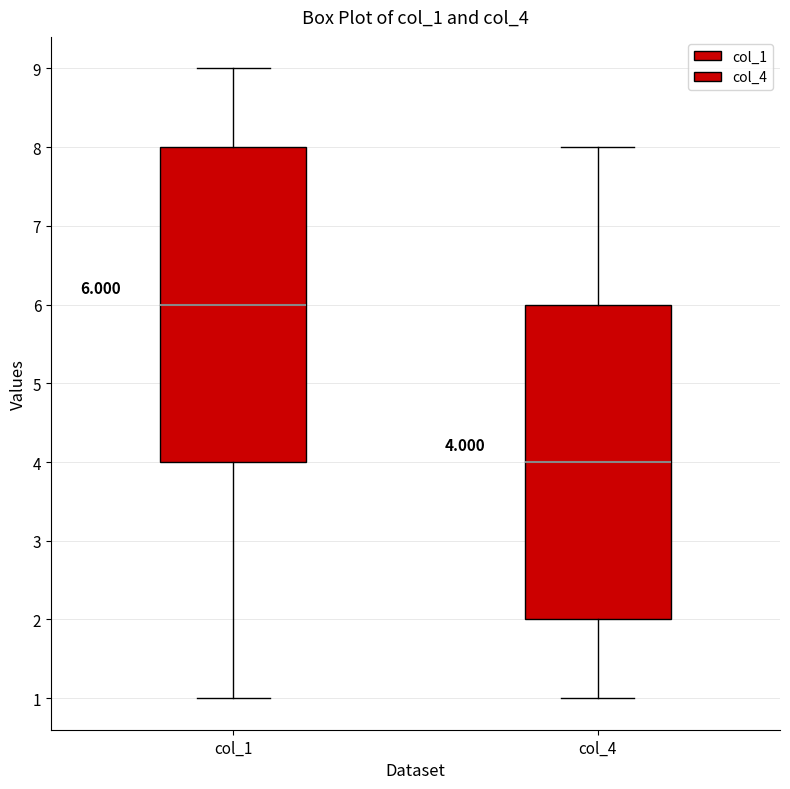

Which box has the lowest median line?

col_4